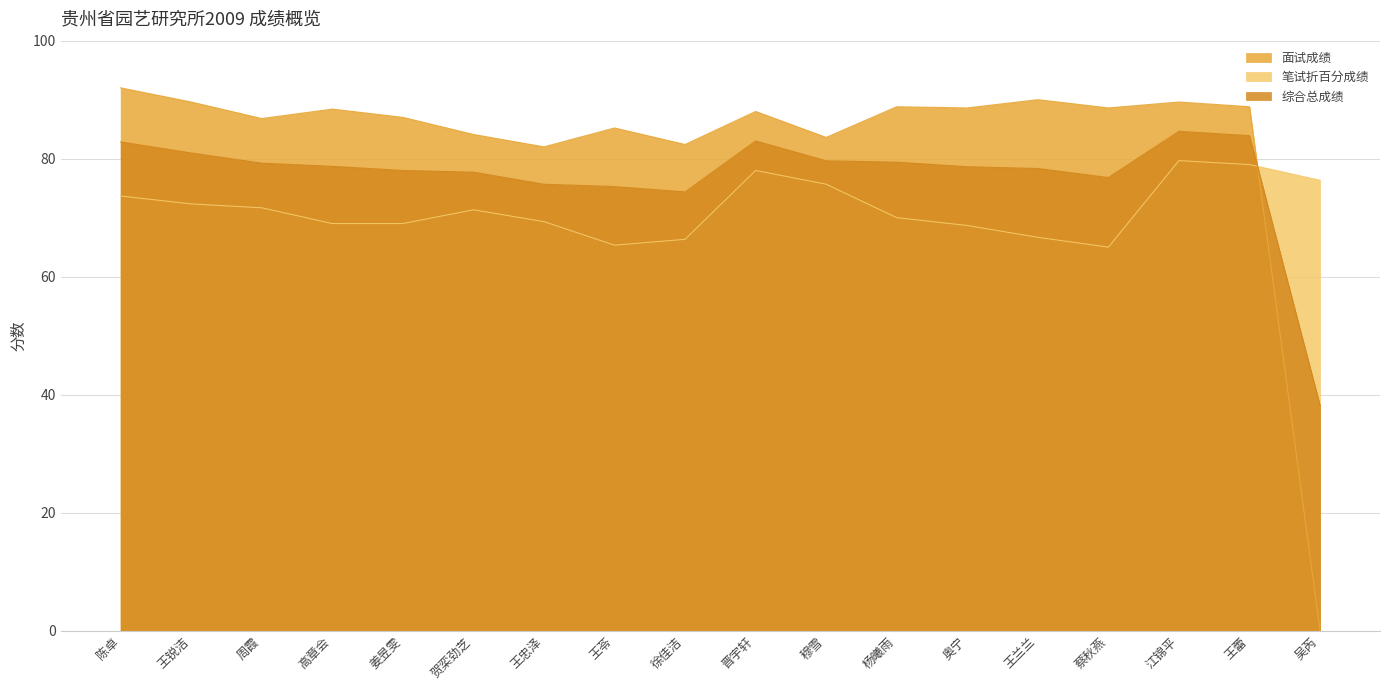

Which series has the largest total across all categories?

面试成绩